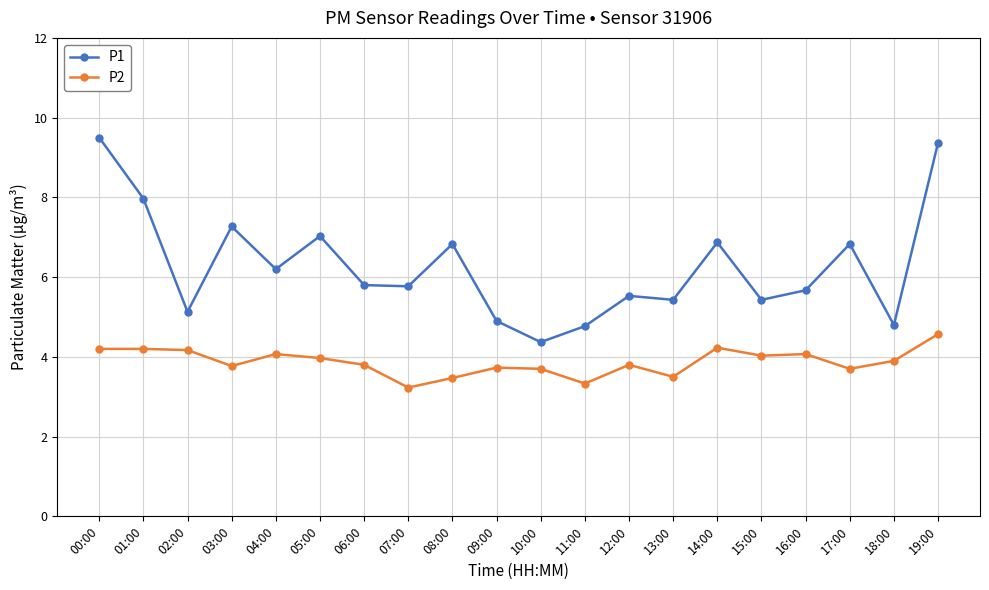

What is the value of the P1 point at the 1st from the left?

9.5